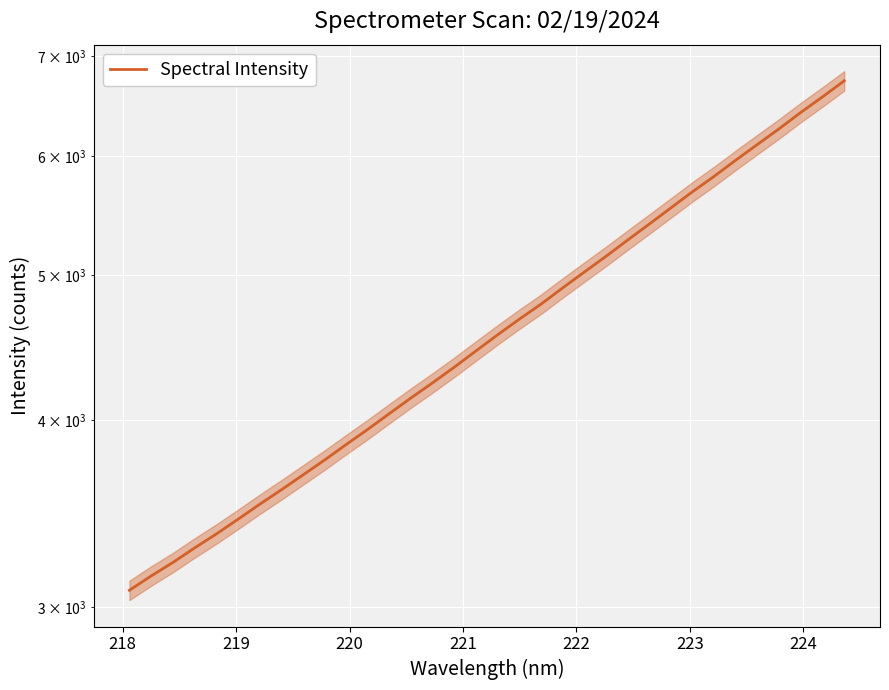

What is the sum of all values?

157929.5